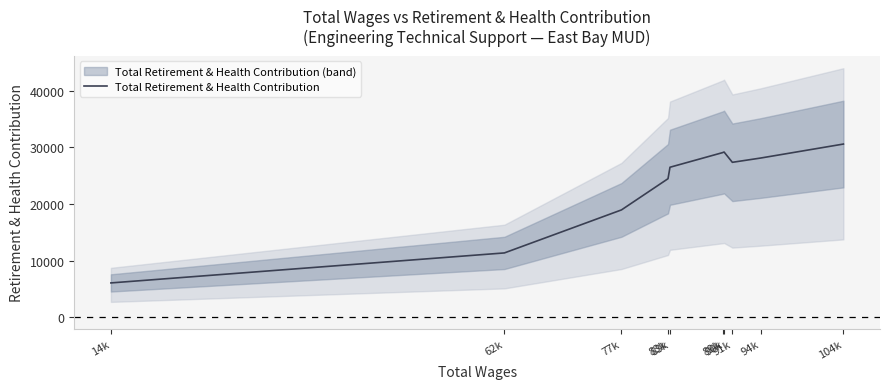

Which has a higher value, 91k or 94k?

94k